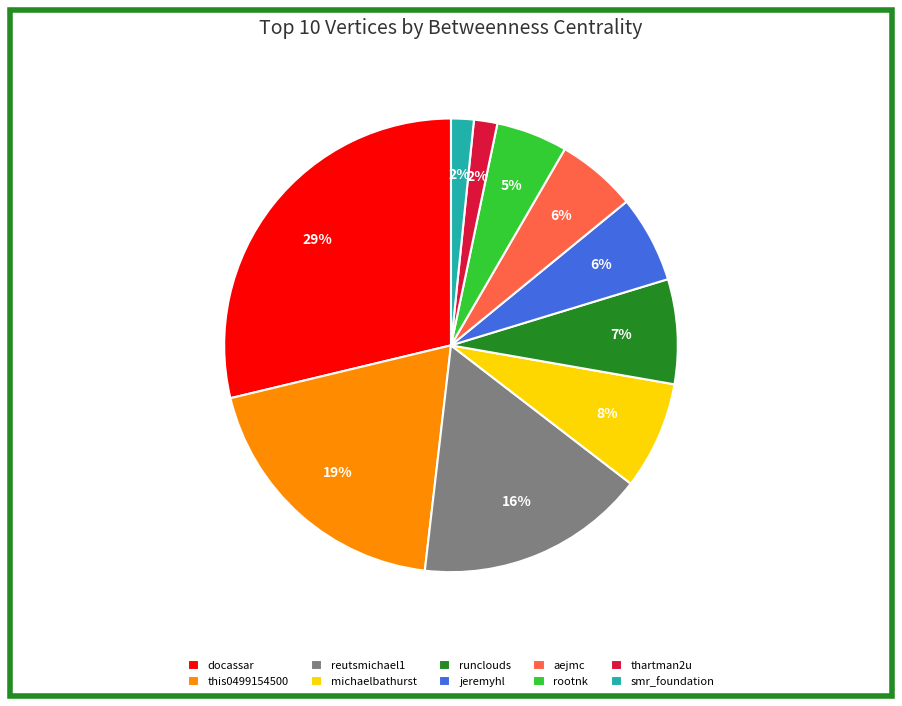

Do michaelbathurst and reutsmichael1 together represent more than half of the pie?

No